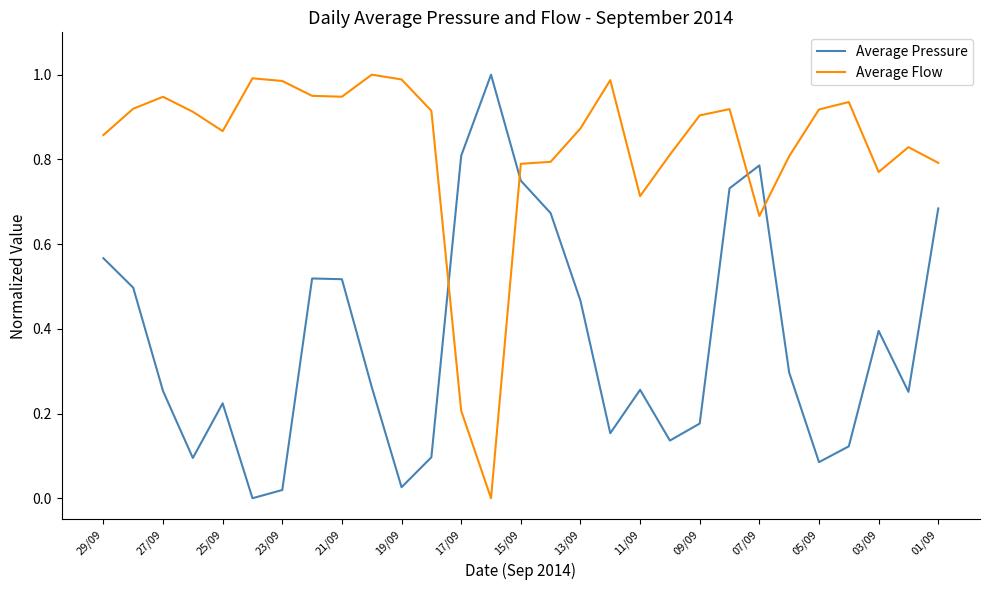

Which series has the largest total across all categories?

Average Flow